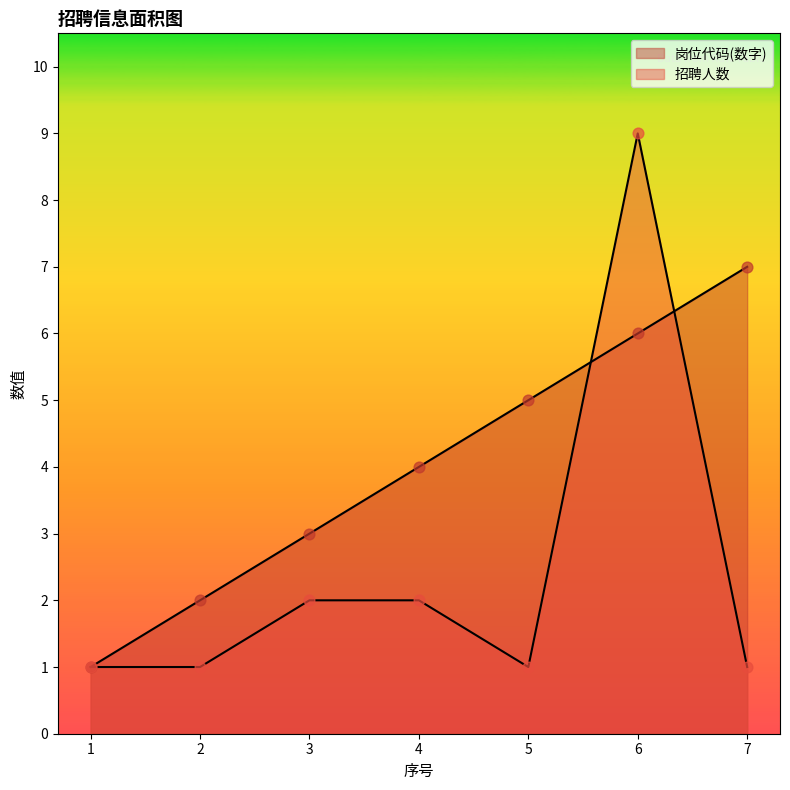

Which series has the largest total across all categories?

岗位代码(数字)